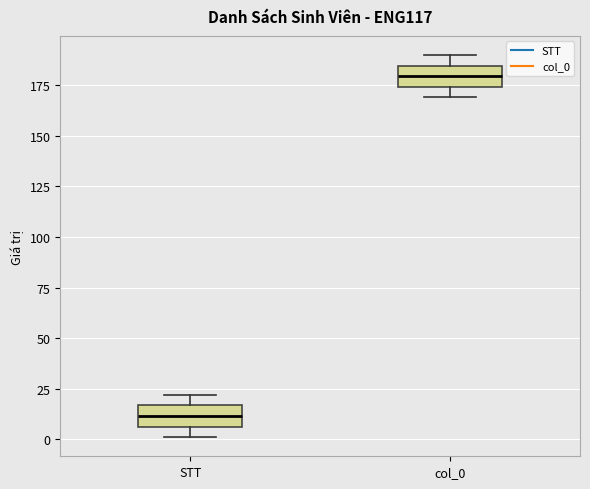

Reading left to right, transcribe this box plot: for each box, give where its median line is, the range the box spans, and where its two whiskers end, as read against the y-axis. The values are not printed on the chart, so give them approximately, as read against the axis.

STT: median 10, box 5 to 15, whiskers 0 to 20
col_0: median 180, box 175 to 185, whiskers 170 to 190